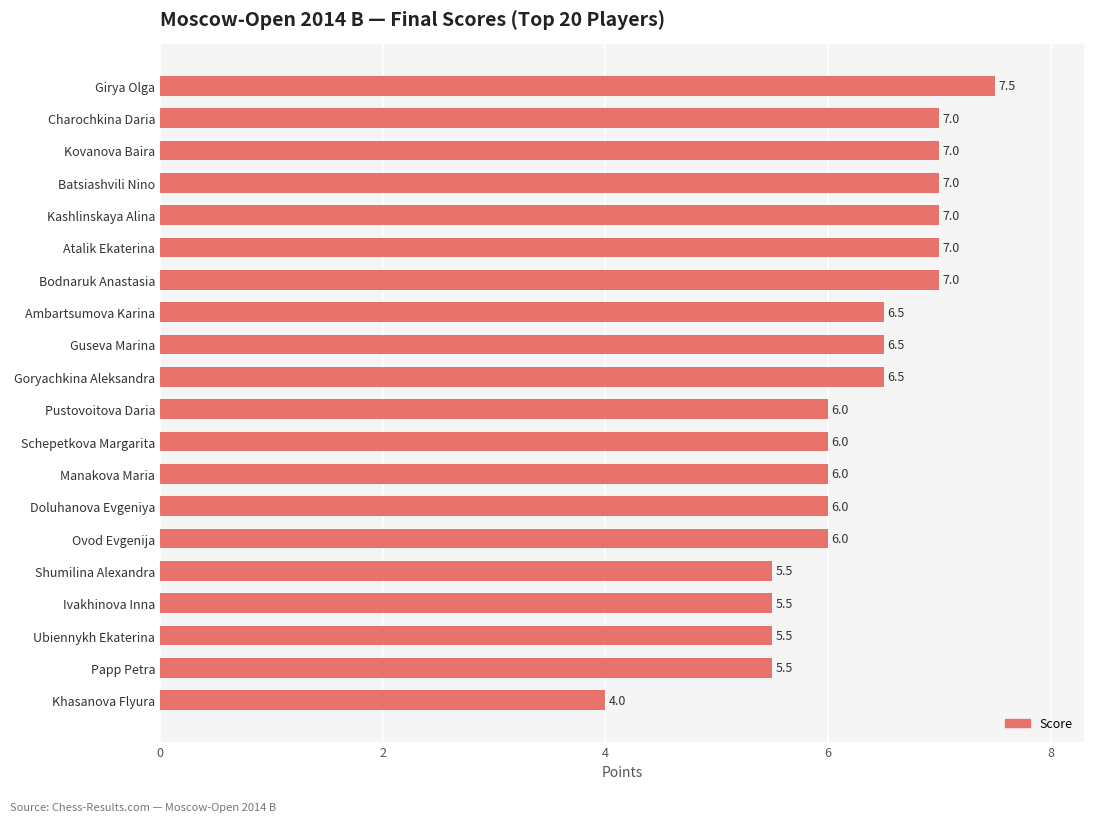

Count the values in the range 6 to 7.

14